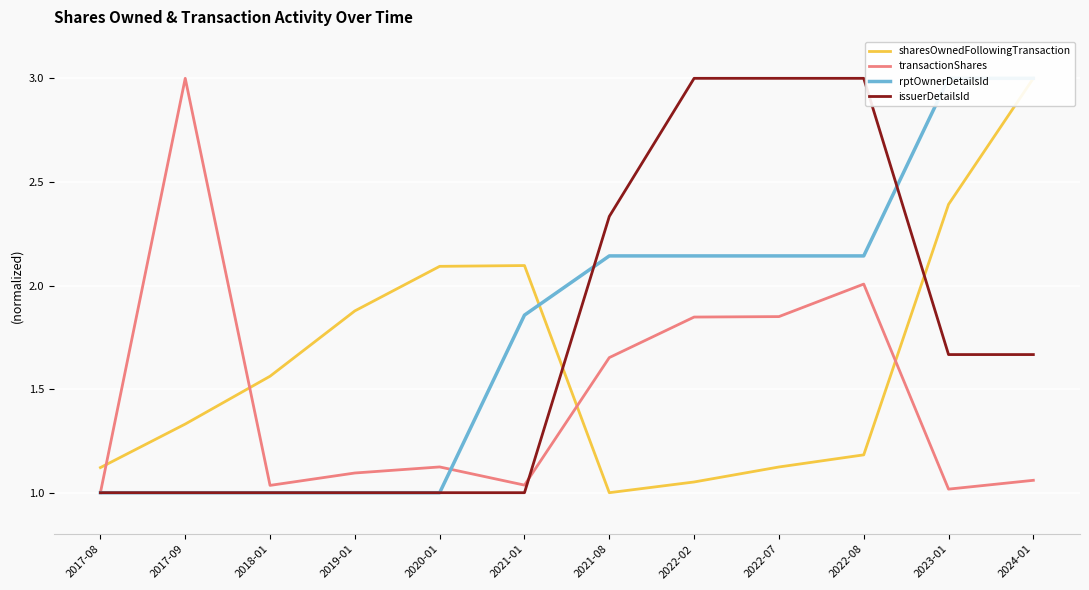

Which category has the highest value across all series?

2024-01